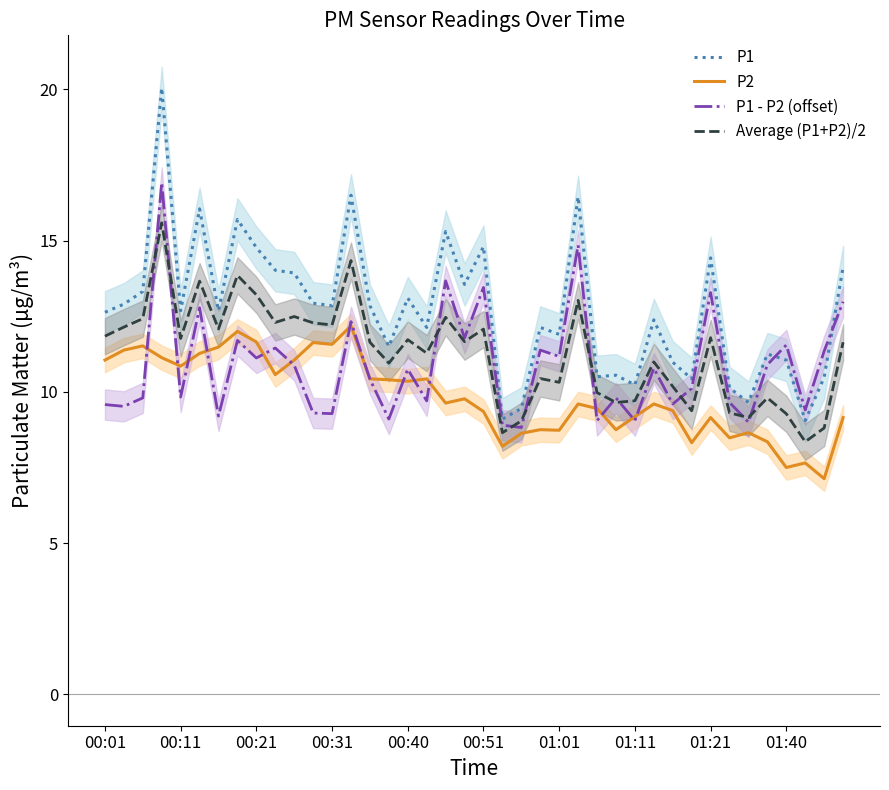

True or false: P1 - P2 (offset) has a value of 9.1 at 01:11.

True